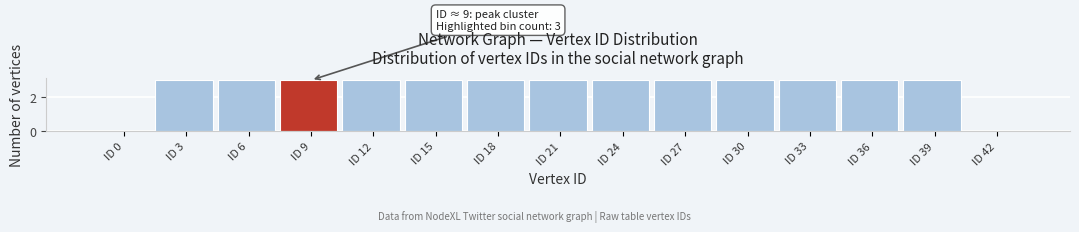

Reading left to right, what are all the values shown in this chart?

ID 0=0	ID 3=3	ID 6=3	ID 9=3	ID 12=3	ID 15=3	ID 18=3	ID 21=3	ID 24=3	ID 27=3	ID 30=3	ID 33=3	ID 36=3	ID 39=3	ID 42=0